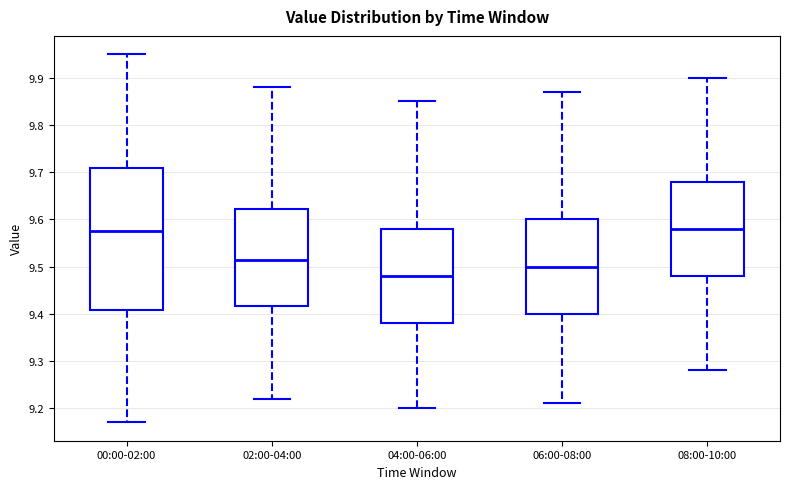

Reading left to right, read every box against the y-axis: the position of its median line, the range the box covers, and the ends of its whiskers. The values are not printed on the chart, so give them approximately, as read against the axis.

00:00-02:00: median 9.58, box 9.41 to 9.71, whiskers 9.17 to 9.95
02:00-04:00: median 9.52, box 9.42 to 9.62, whiskers 9.22 to 9.88
04:00-06:00: median 9.48, box 9.38 to 9.58, whiskers 9.20 to 9.85
06:00-08:00: median 9.50, box 9.40 to 9.60, whiskers 9.21 to 9.87
08:00-10:00: median 9.58, box 9.48 to 9.68, whiskers 9.28 to 9.90